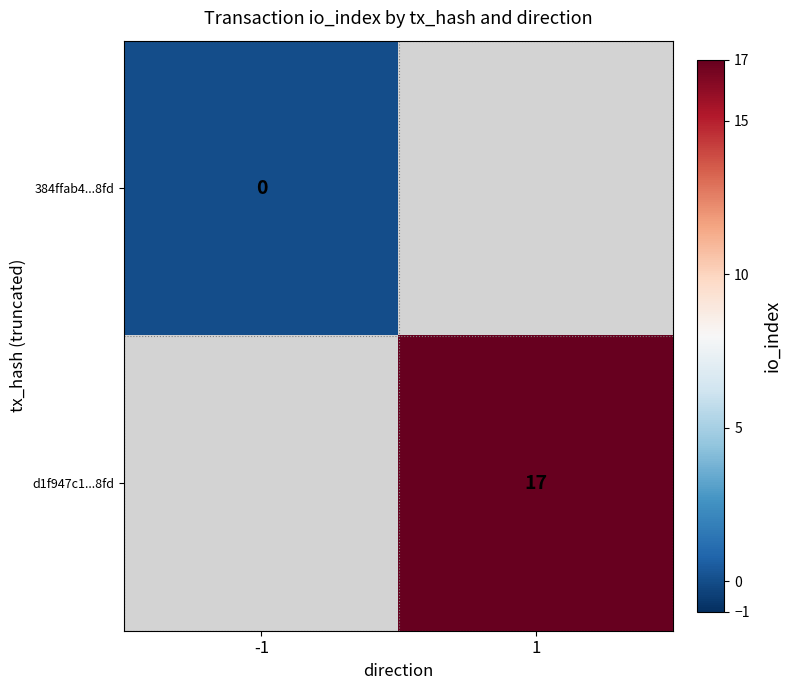

What is the maximum value shown in the chart?

17.0